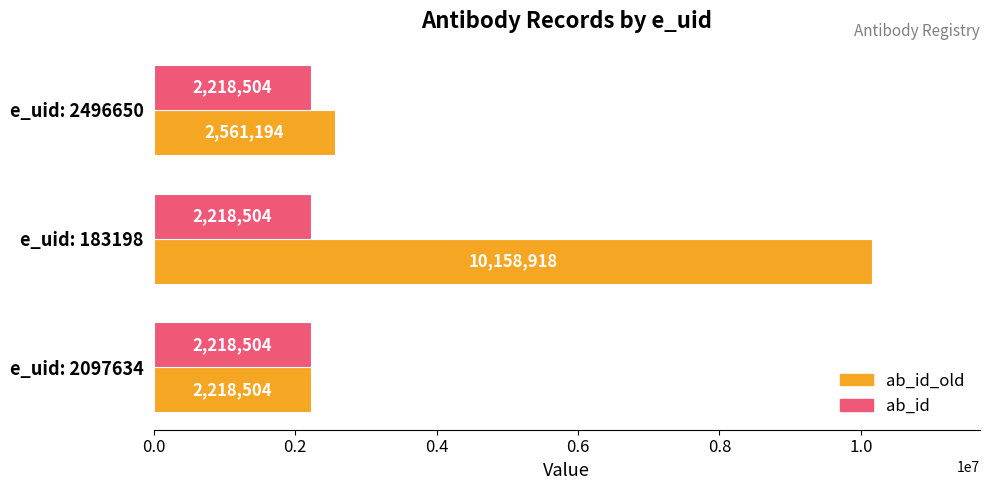

Is the value of ab_id_old at e_uid: 2496650 greater than the value of ab_id at e_uid: 2496650?

Yes